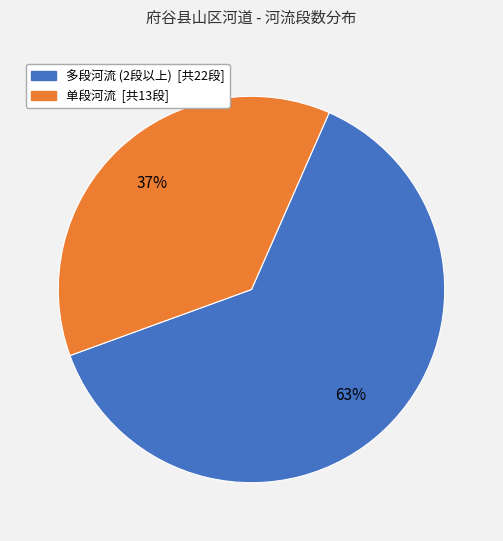

Is there a majority slice in this chart?

Yes